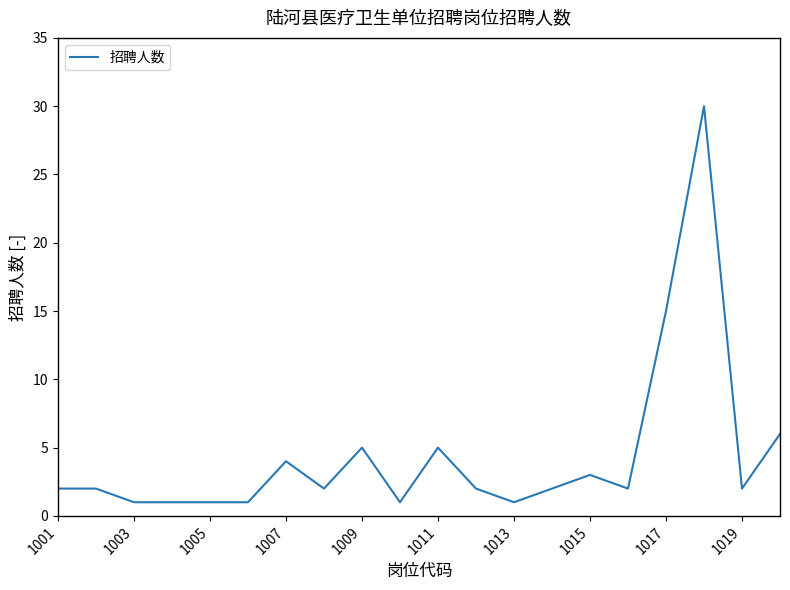

Does the chart have visible grid lines?

No